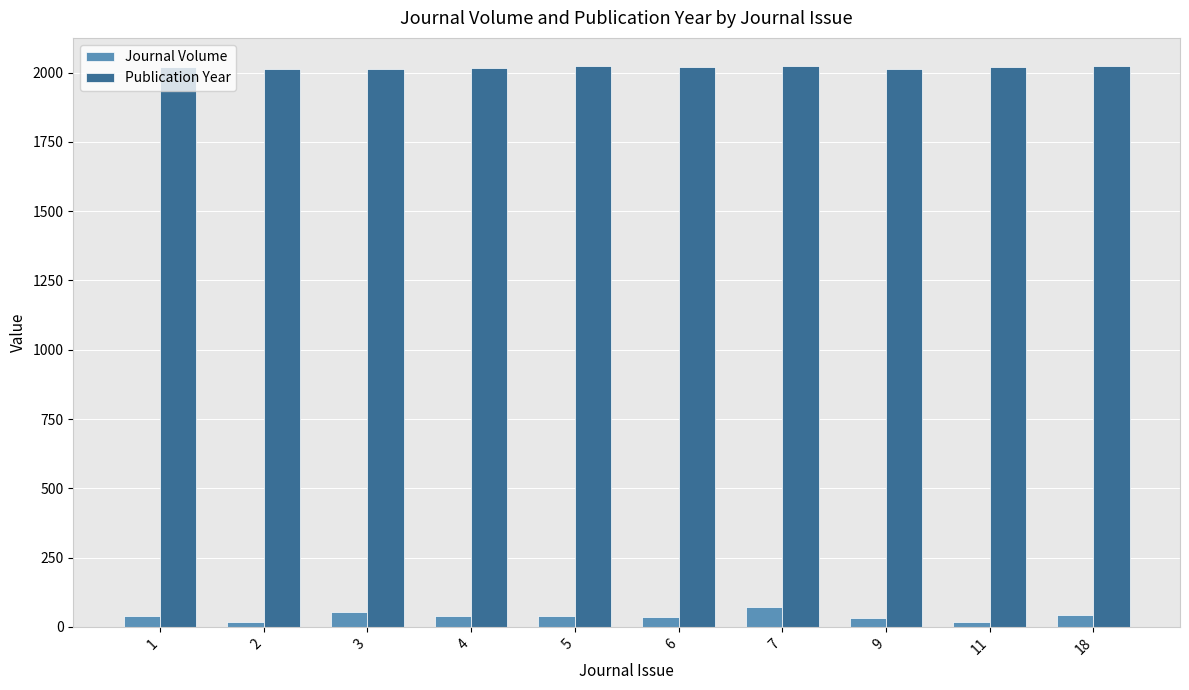

The value of Publication Year at 18 is 2927.6. True or false?

False